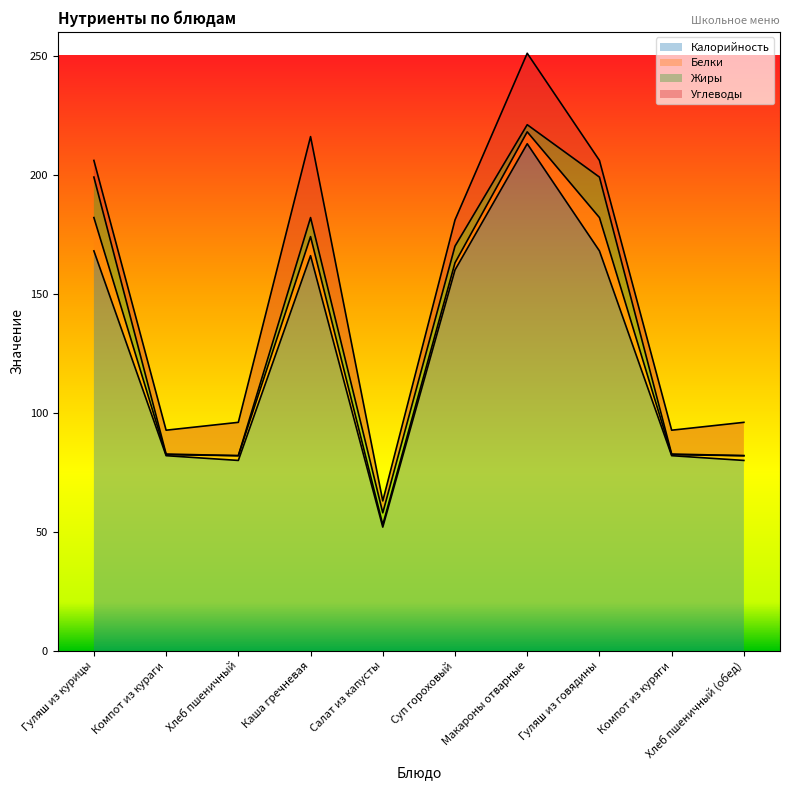

What is the label of the 6th point from the right?

Салат из капусты